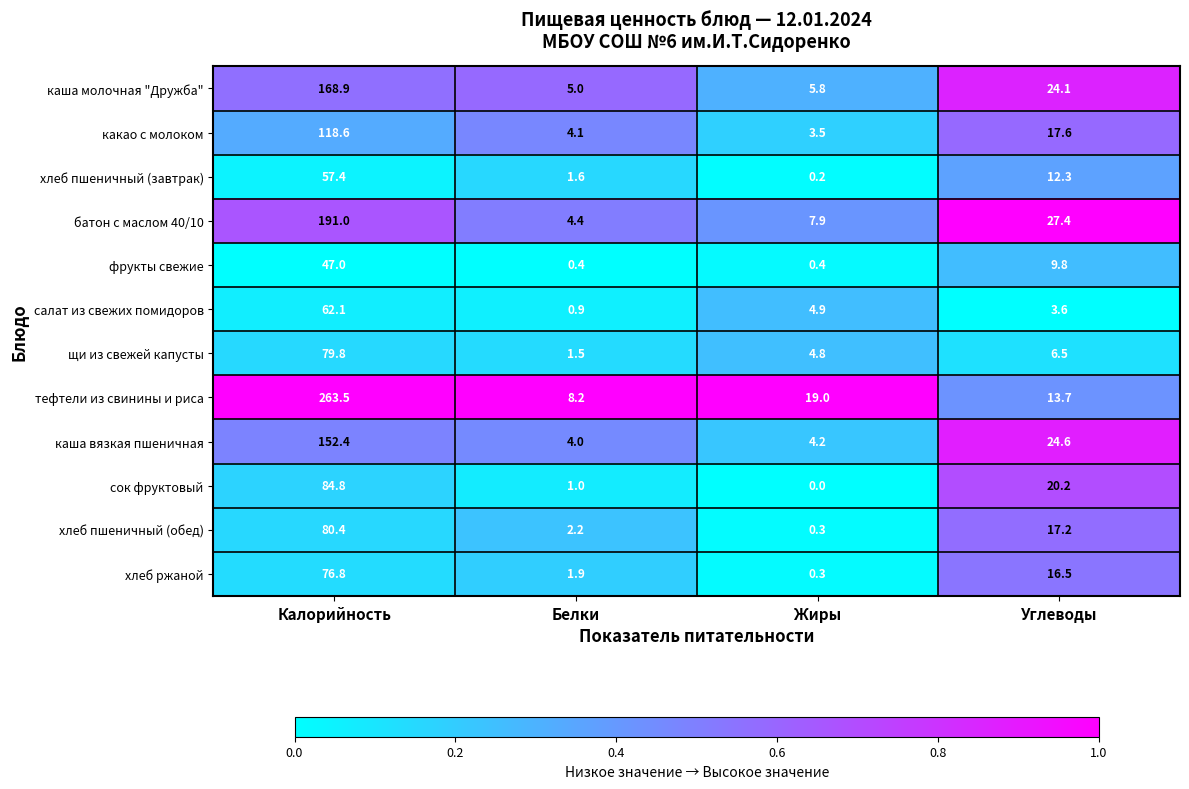

At which label is тефтели из свинины и риса closest to 135?

Жиры